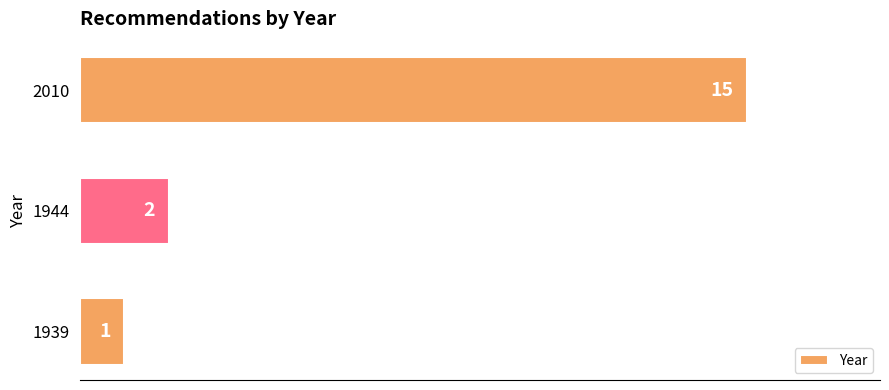

What is the change in value from 1939 to 1944?

+1